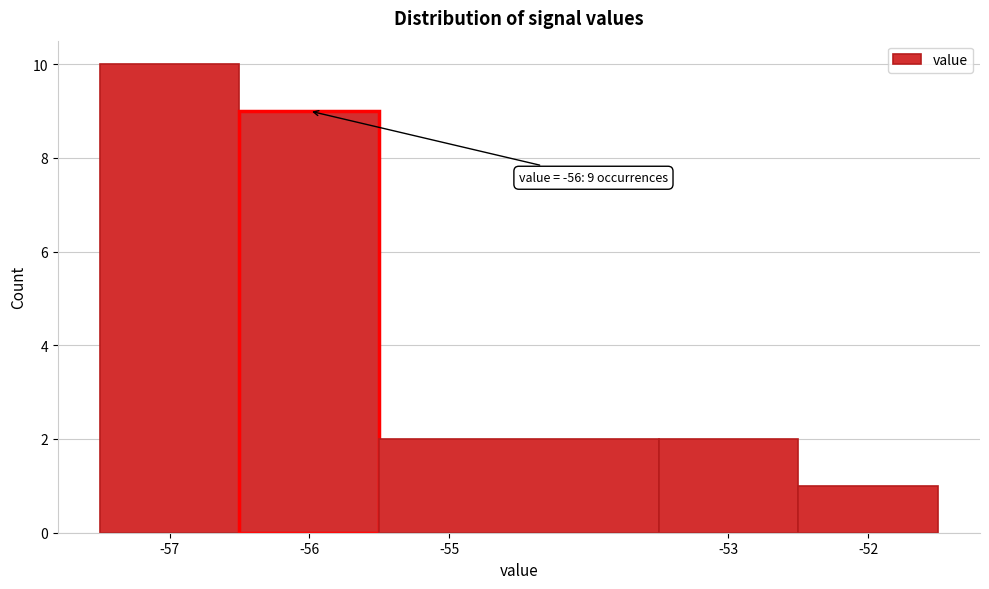

Which range on the x-axis has the tallest bar?

-57.5 to -56.5